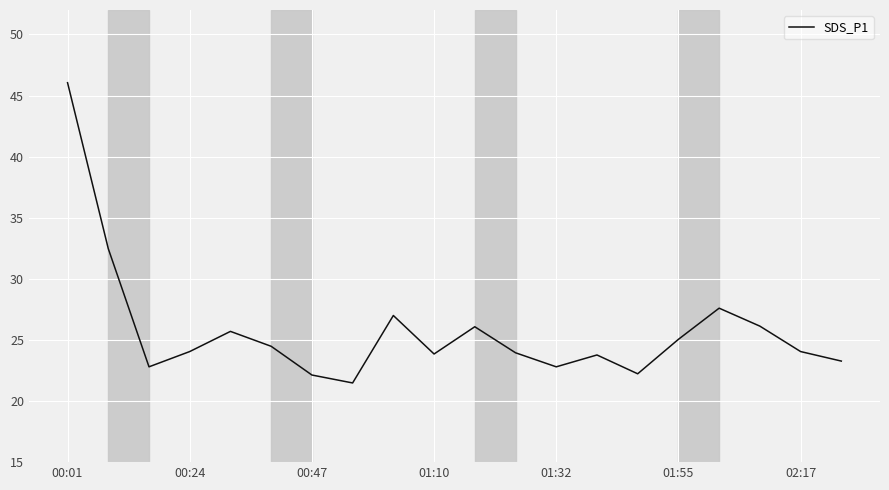

What is the smallest value displayed?

21.5